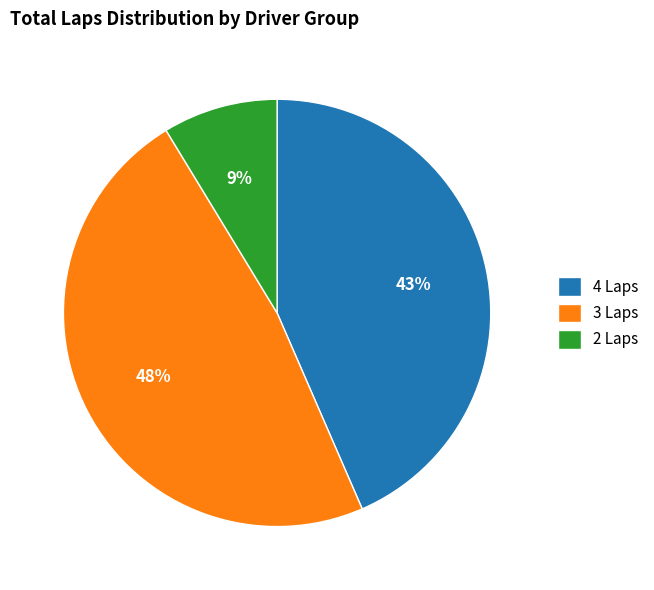

The 2 Laps slice represents 3% of the pie. True or false?

False